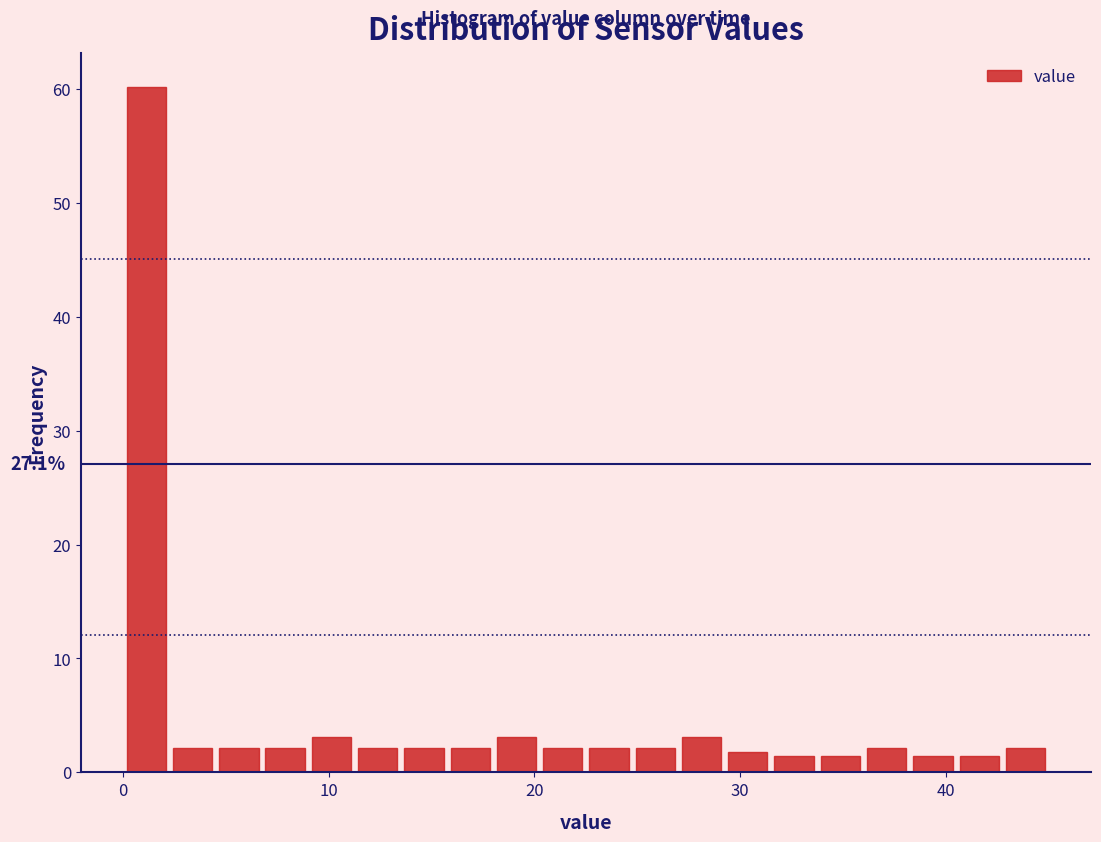

Read against the x-axis, roughly where is the centre of the tallest bar?

1